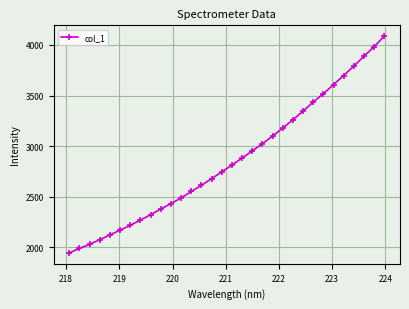

True or false: there are more than 2 points higher than both neighbors.

False